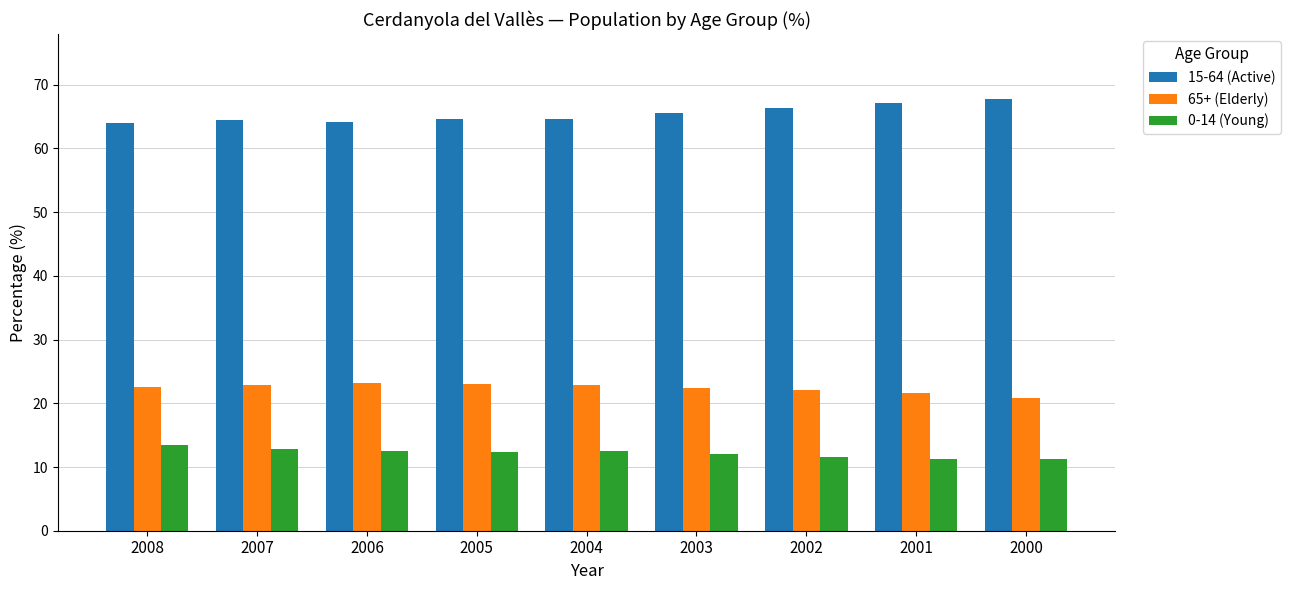

What are all the series names shown in the legend?

15-64 (Active), 65+ (Elderly), 0-14 (Young)